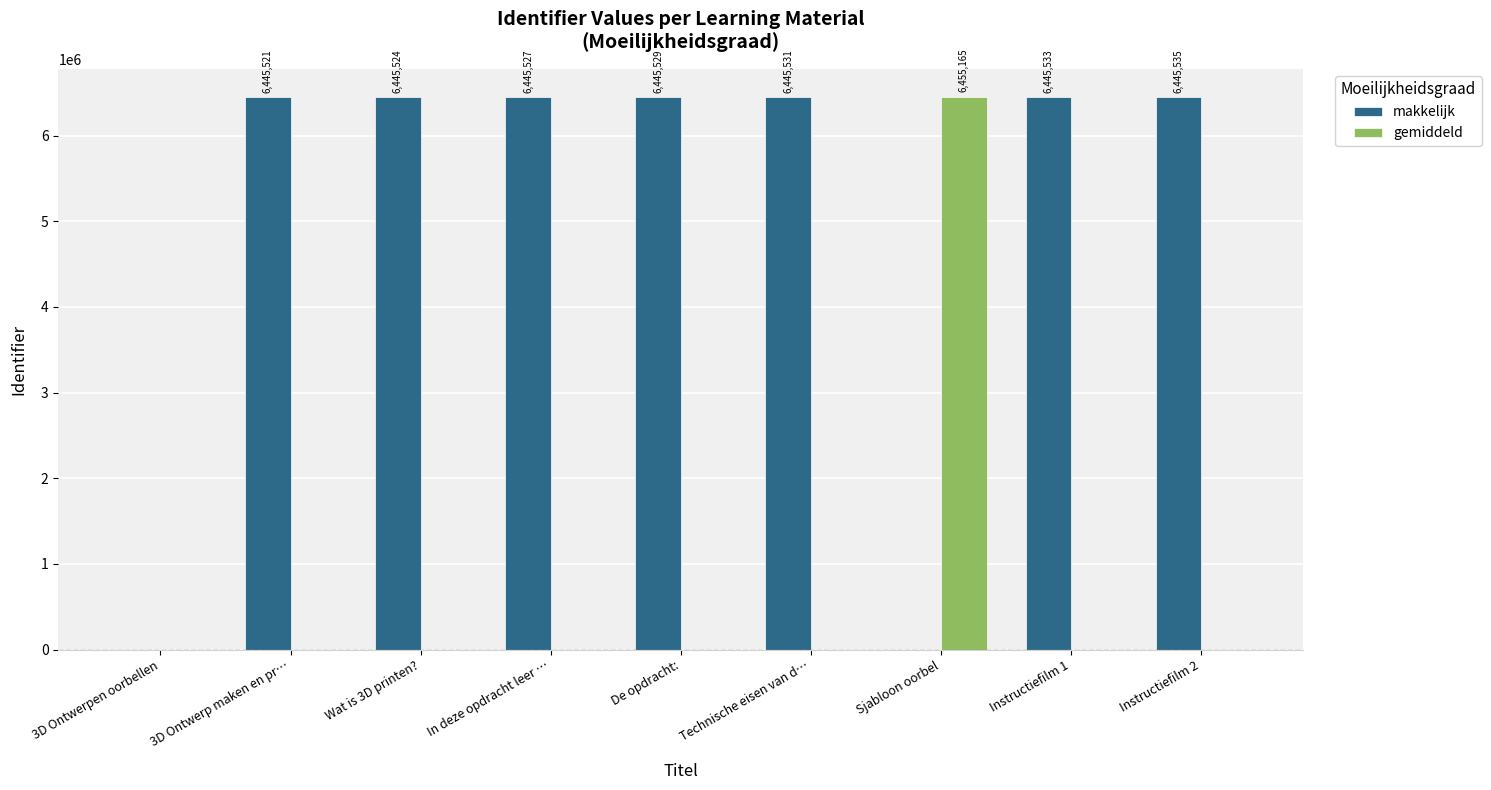

Is the value of gemiddeld at In deze opdracht leer … greater than the value of makkelijk at De opdracht:?

No